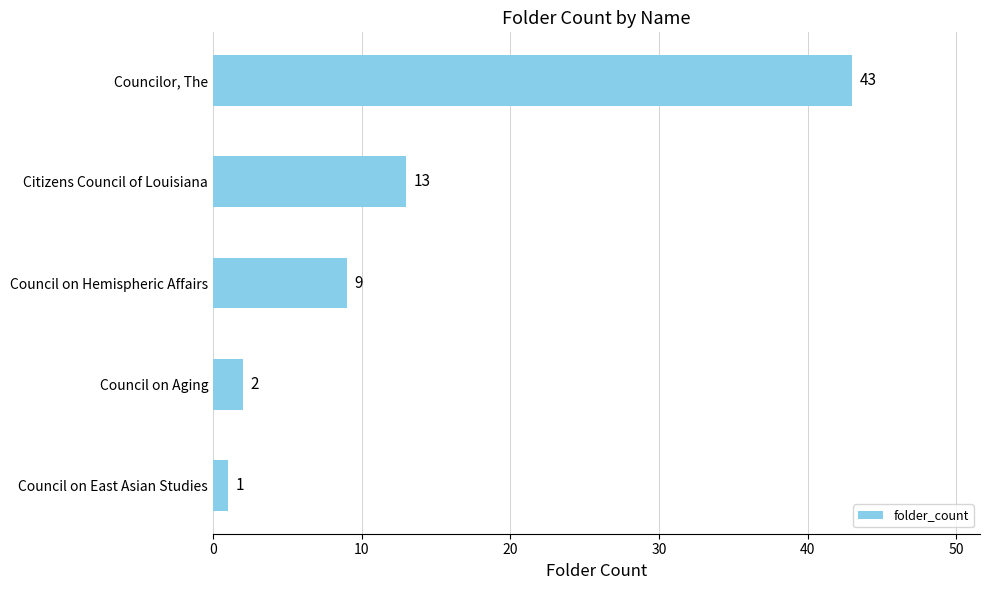

Approximately how many times larger is the value at Councilor, The compared to Council on Hemispheric Affairs?

4.8